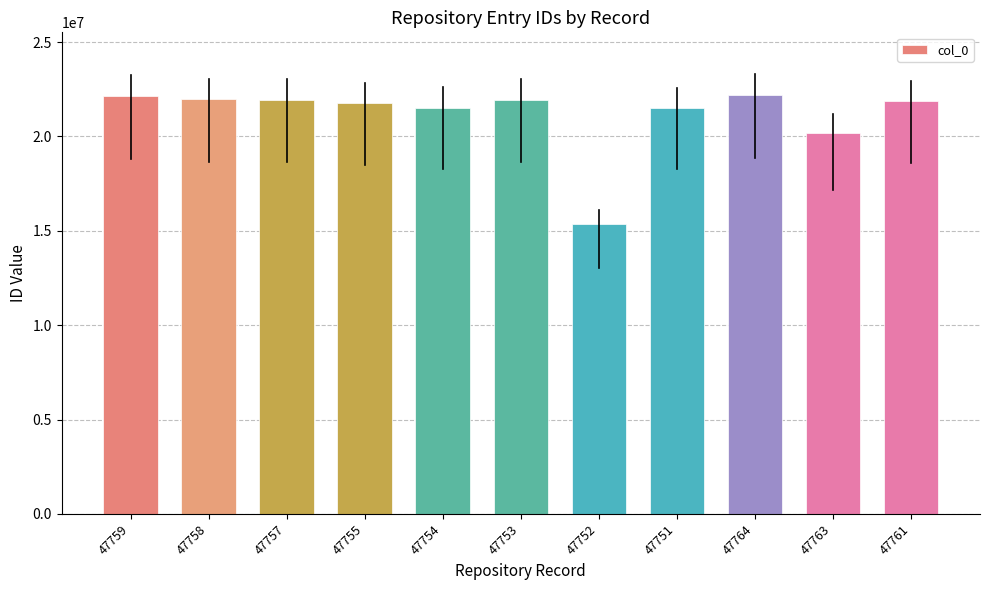

What is the ratio of the value at 47758 to the value at 47754?

1.0